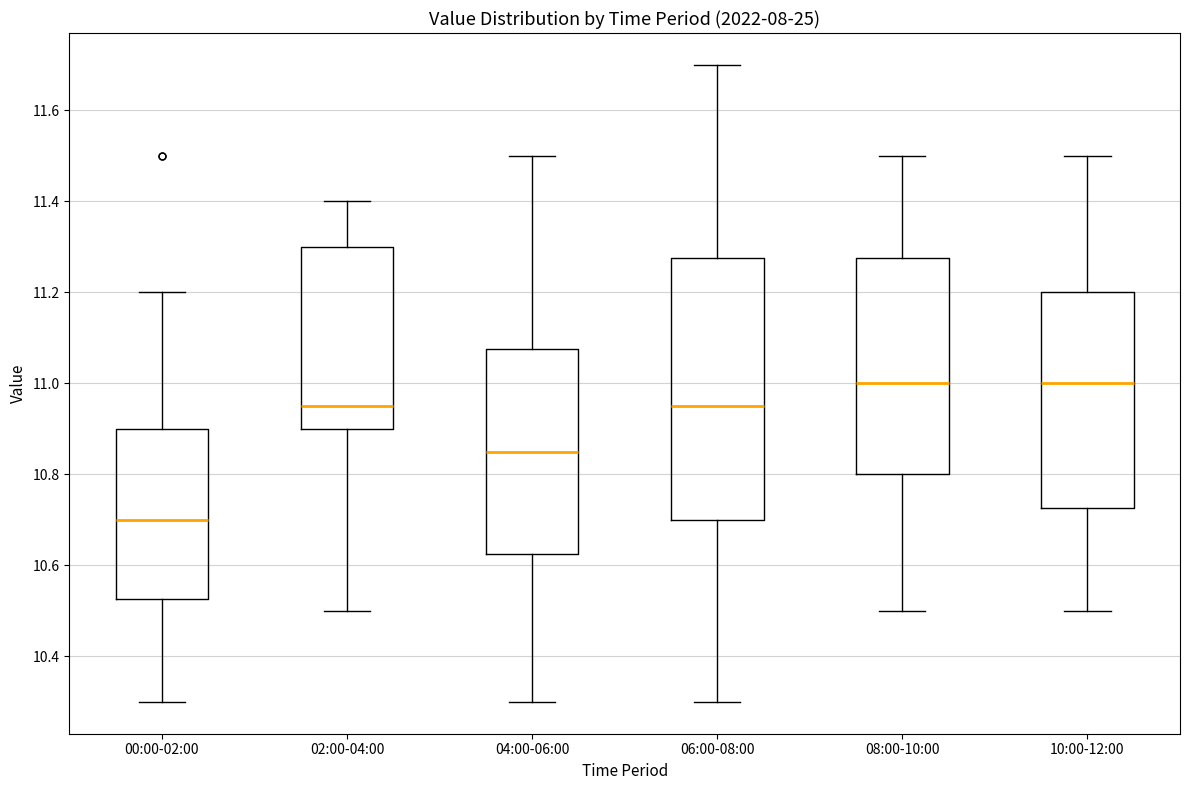

Comparing the boxes themselves (not the whiskers), which one is the tallest?

06:00-08:00